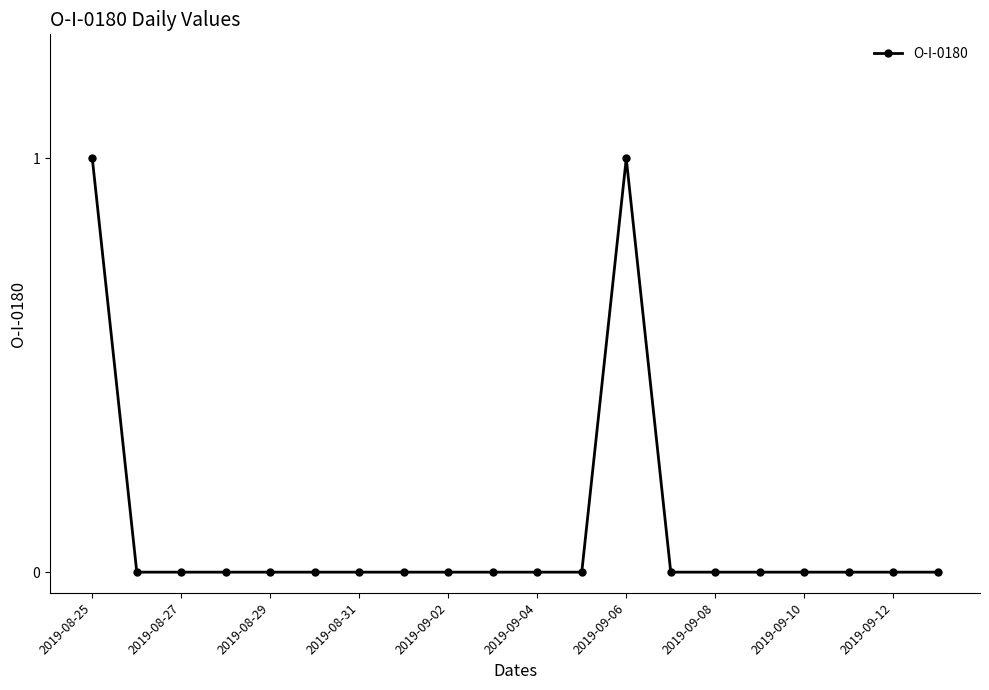

True or false: there are more than 0 points higher than both neighbors.

True